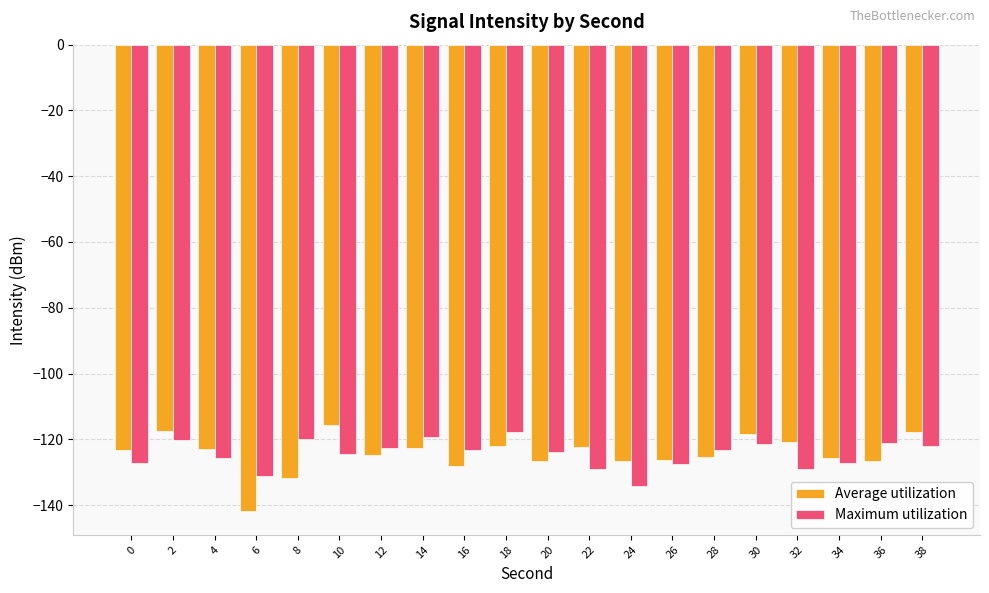

What is the approximate value of Average utilization at 34?

-125.6